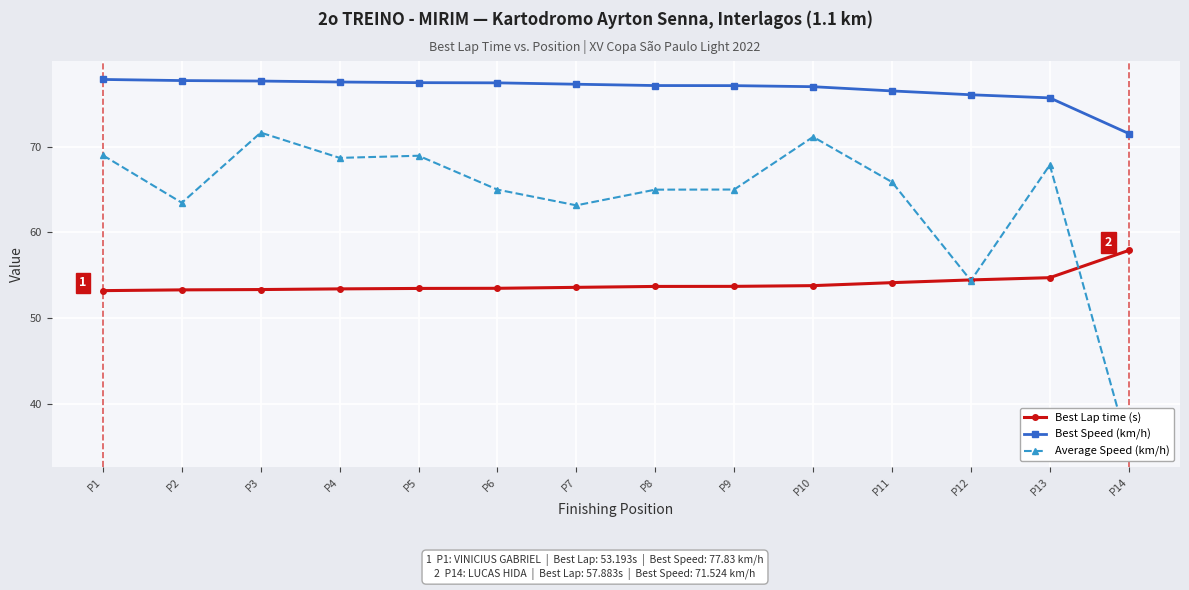

Between P9 and P10, which series saw the biggest shift?

Average Speed (km/h)